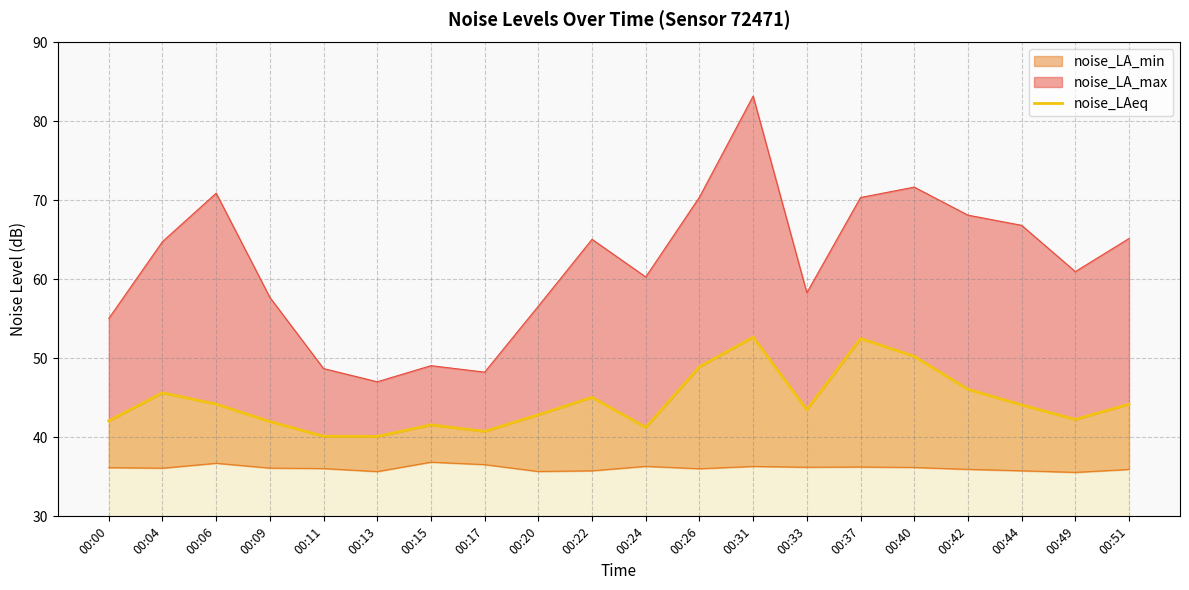

How many categories are shown in the chart?

20